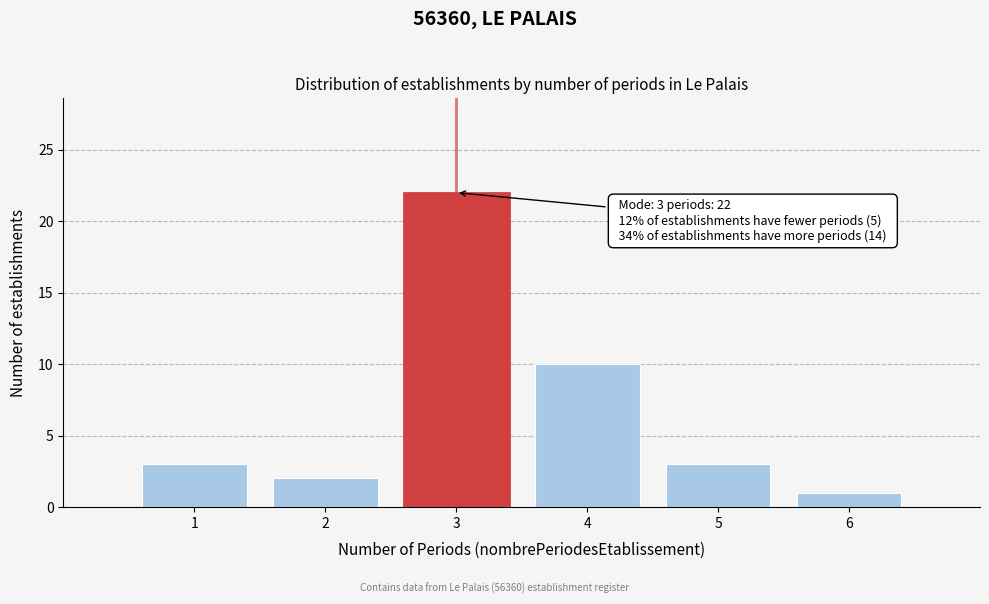

Reading left to right, what are all the values shown in this chart?

3	2	22	10	3	1